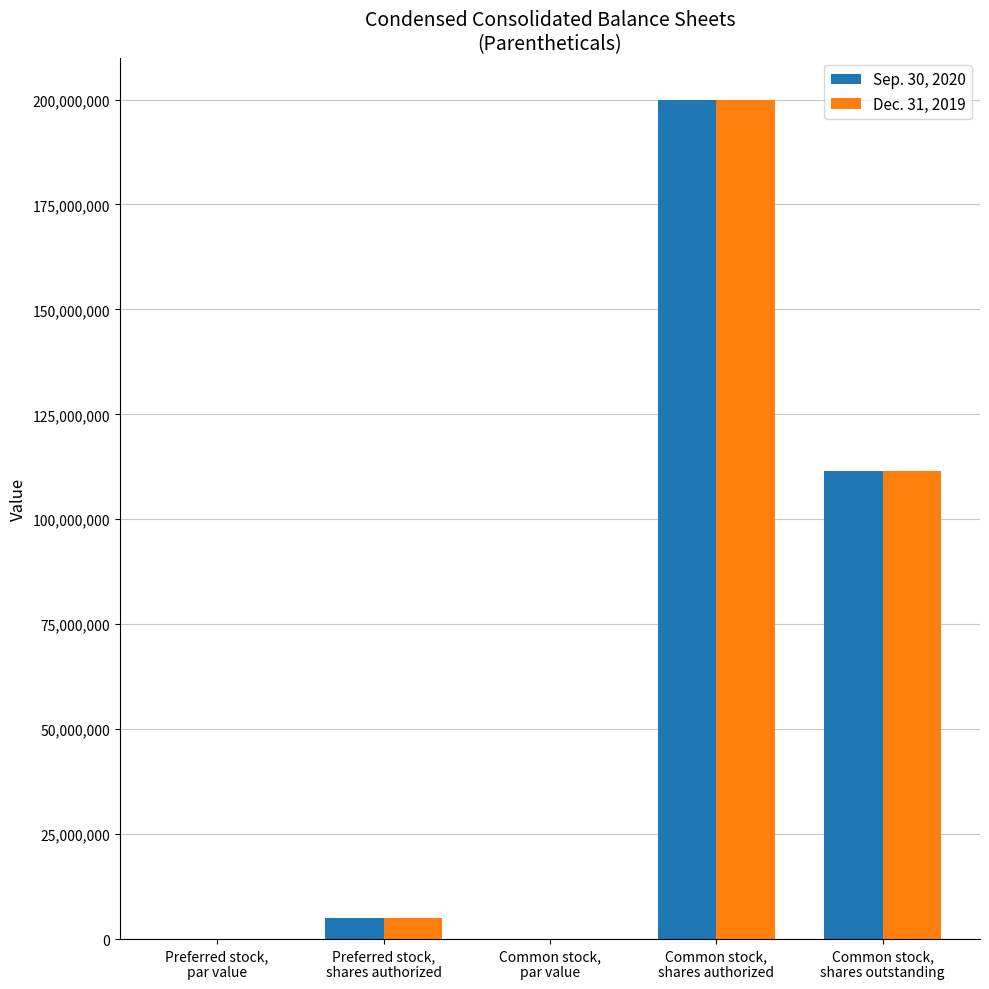

At which label does Dec. 31, 2019 reach its peak?

Common stock,
shares authorized